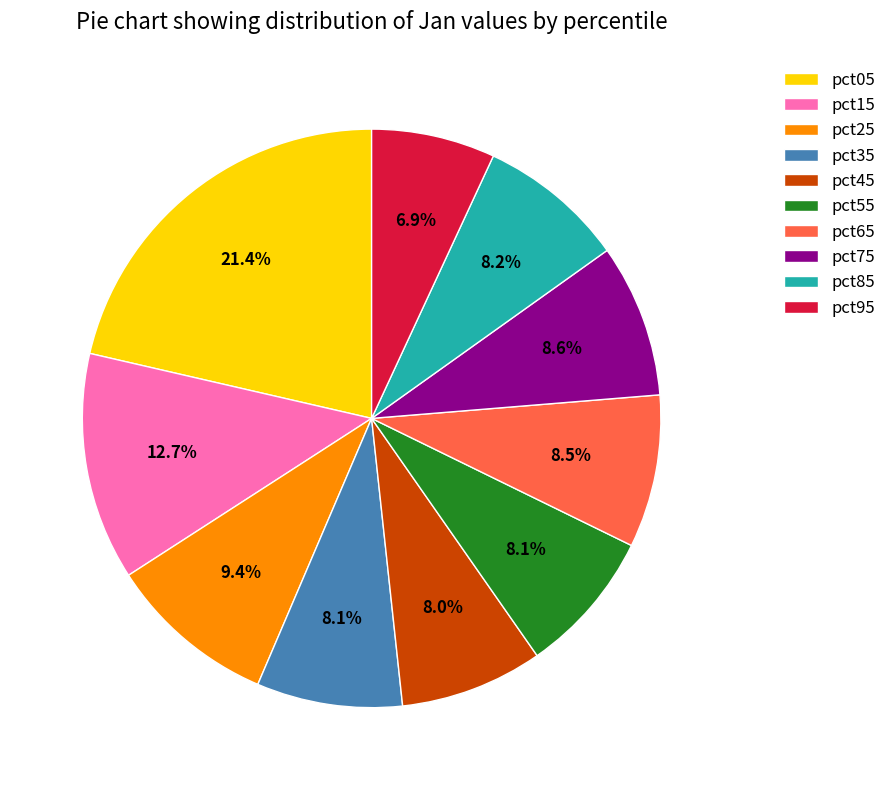

What is the largest slice in the pie chart?

pct05